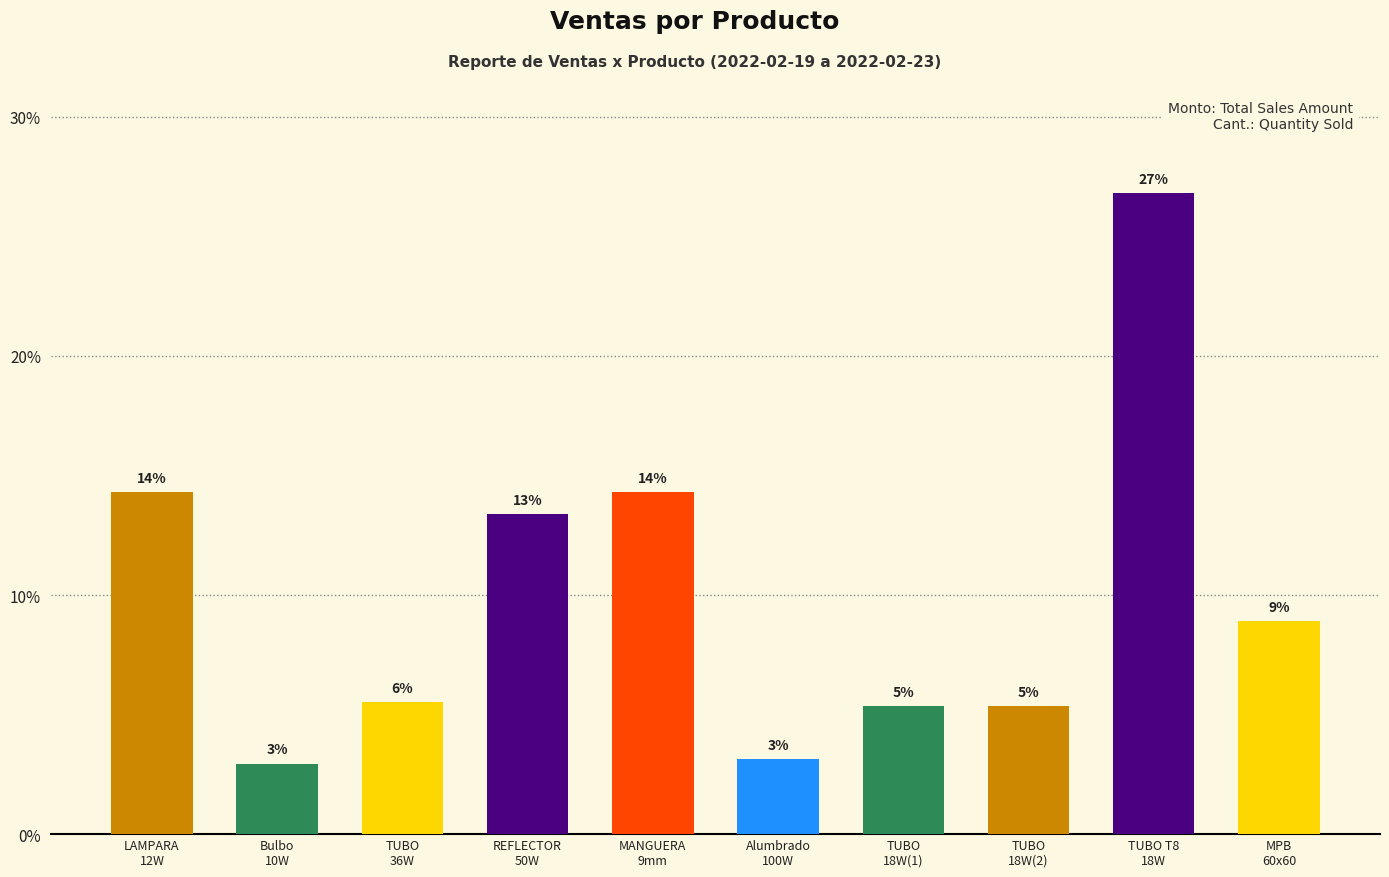

What is the difference between the second highest and second lowest values?

11.1